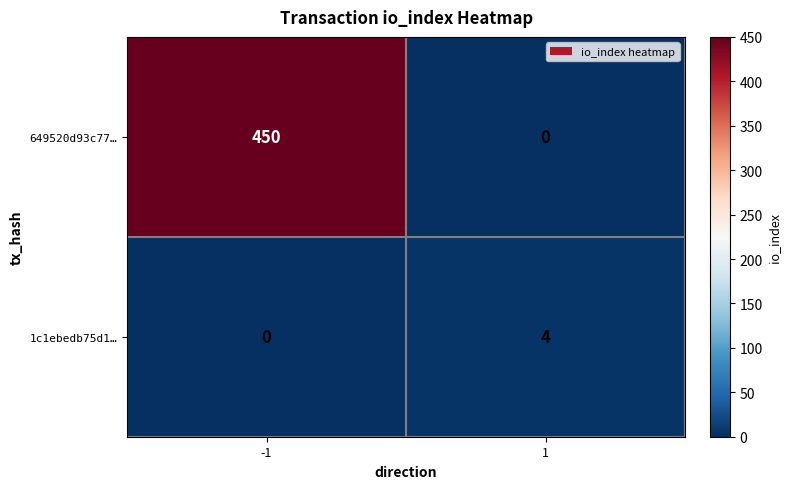

Which series changed the most between -1 and 1?

649520d93c77…